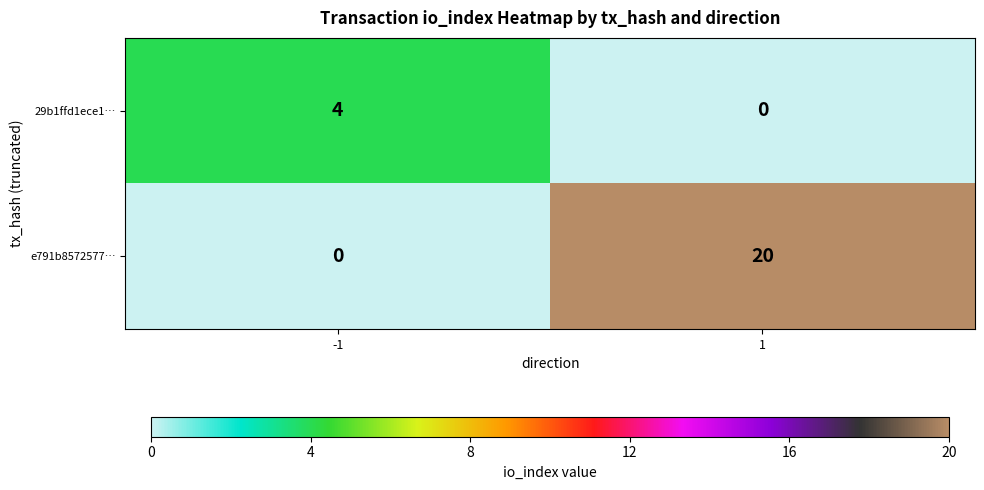

At which category is the sum across all series the highest?

1